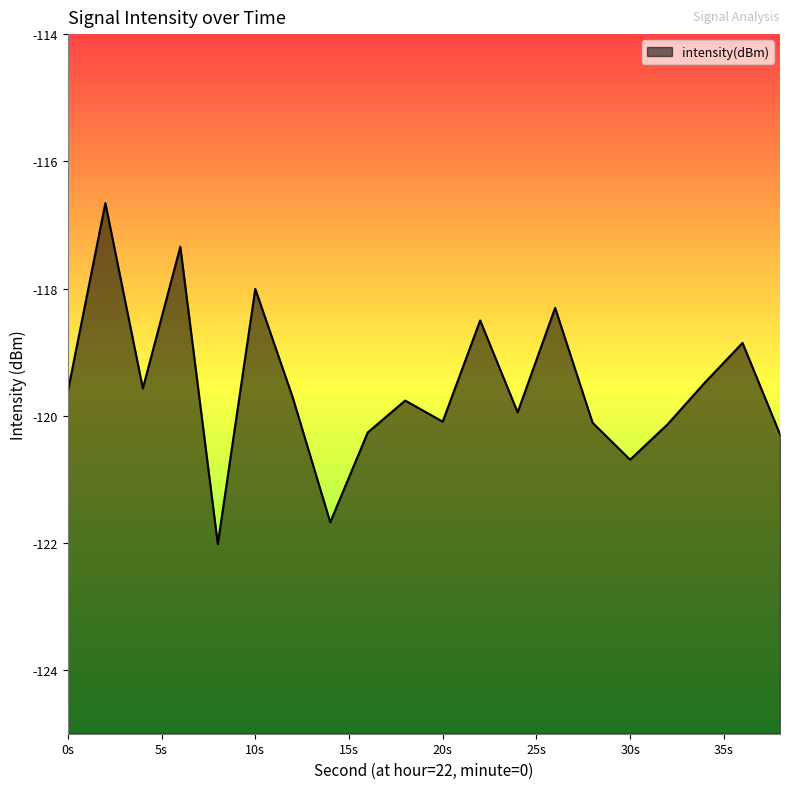

Between 0s and 30s, which is larger?

0s